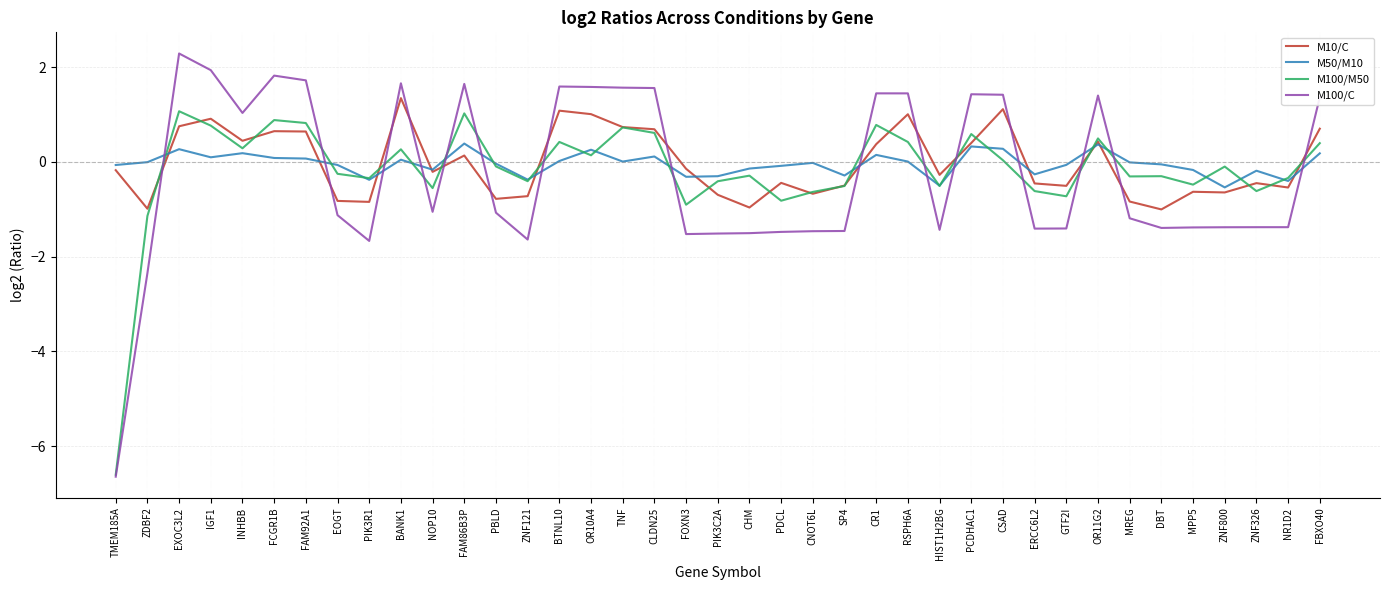

Which series has the largest range (max minus min)?

M100/C